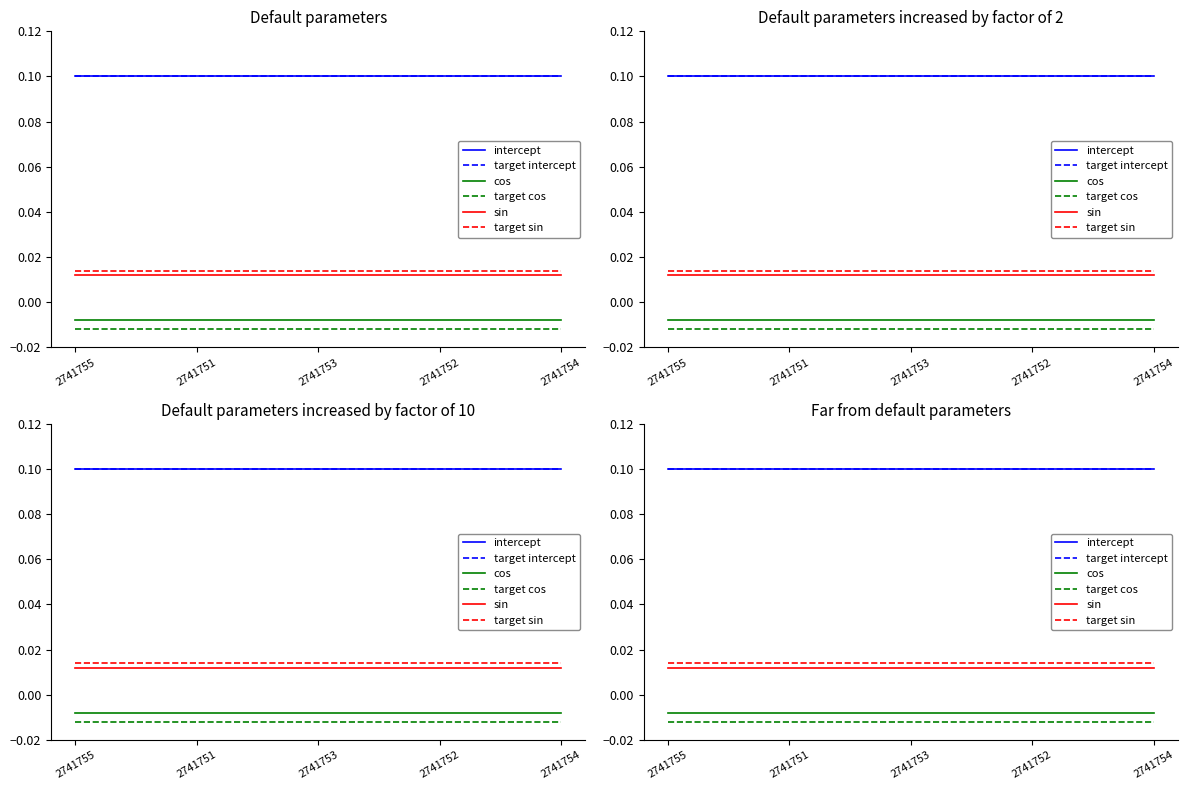

Read the intercept value at 2741755.

0.1